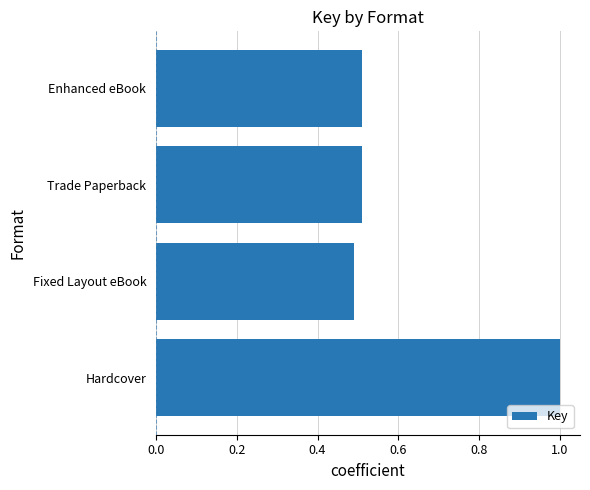

What is the sum of all values?

2.5